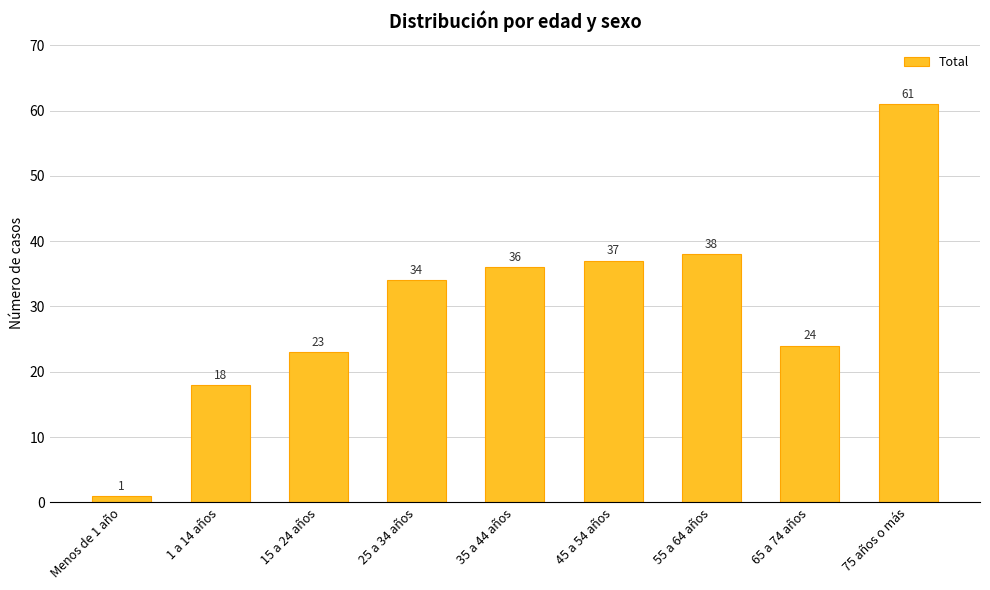

What is the sum of the values at 25 a 34 años and 15 a 24 años?

57